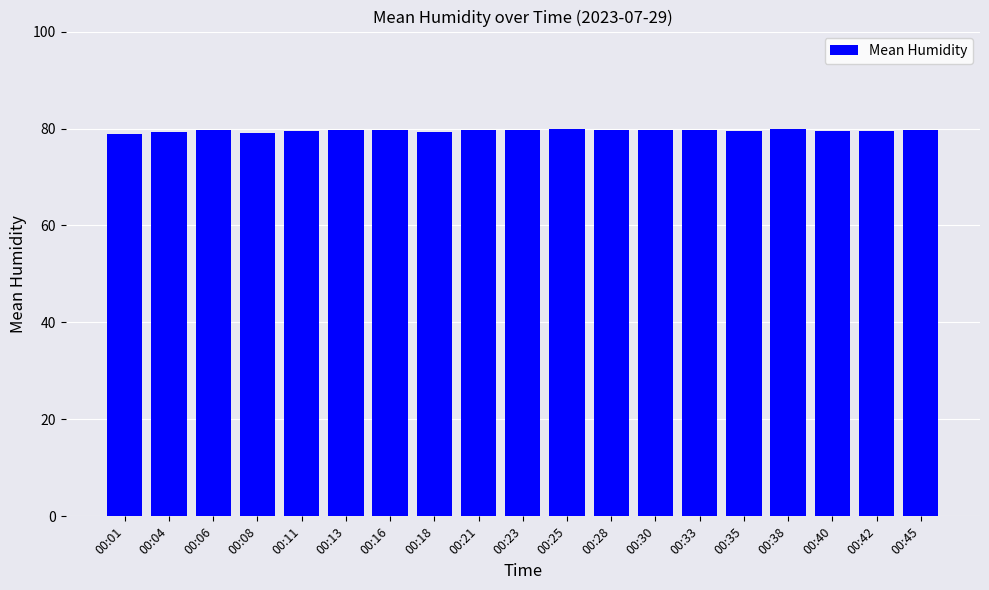

What is the maximum value shown in the chart?

79.8